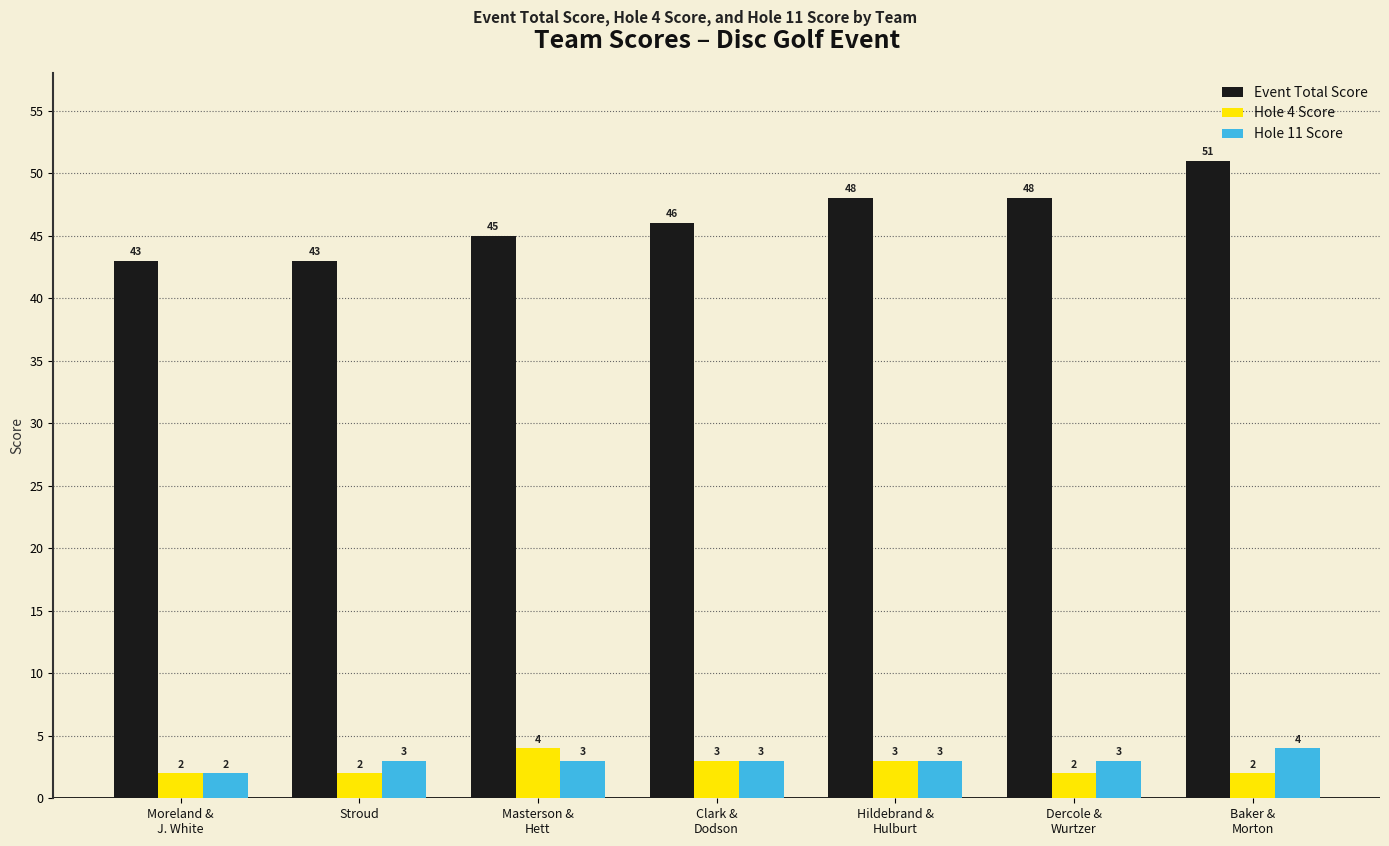

What is the highest value of the Hole 11 Score series?

4